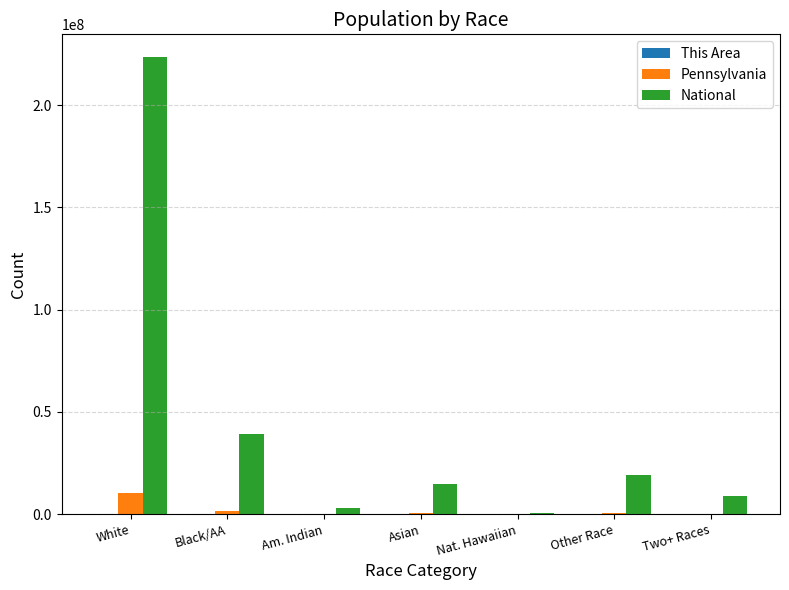

What is the sum of all National values?

308745538